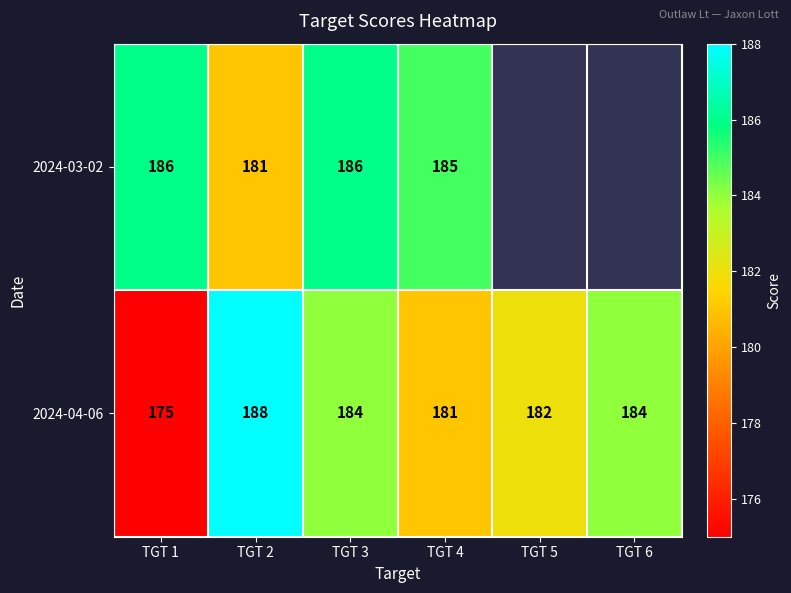

Where does the 2024-04-06 series first go above 184?

TGT 2